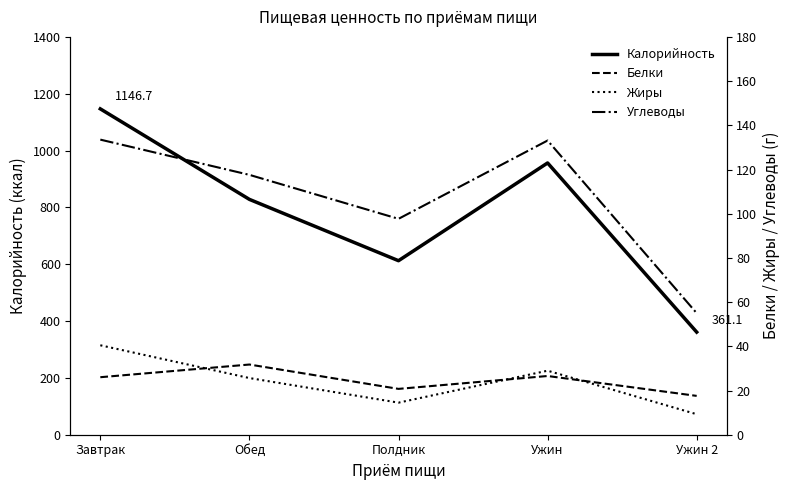

What are all the series names shown in the legend?

Калорийность, Белки, Жиры, Углеводы